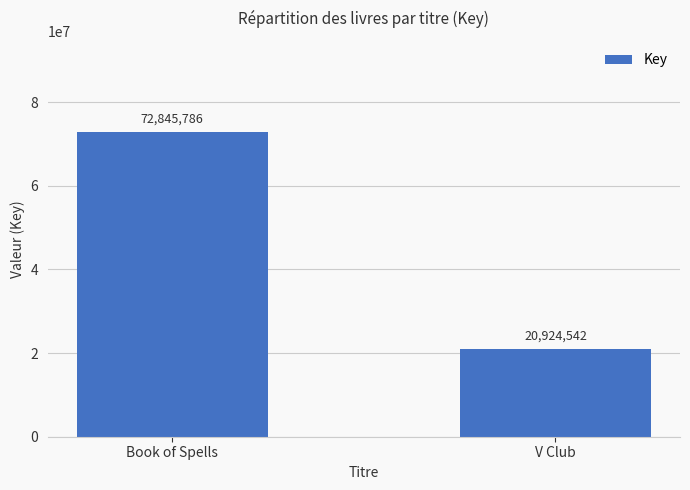

At which category does the chart reach its minimum across all series?

V Club